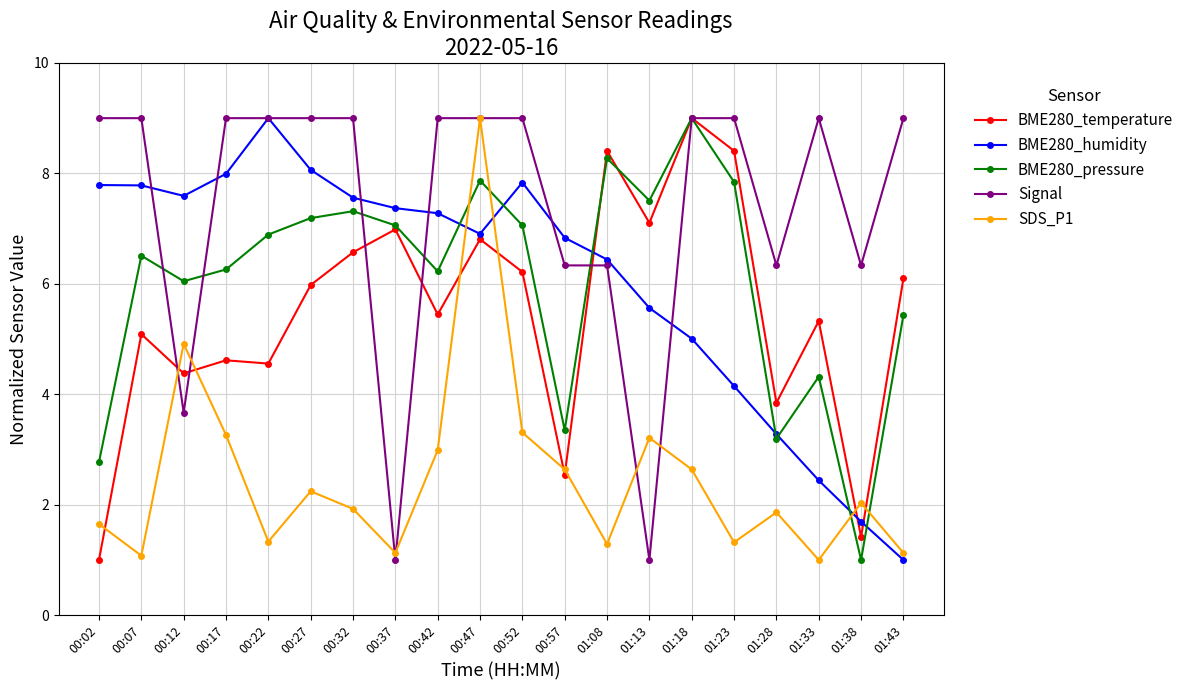

What is the greatest value displayed?

9.0